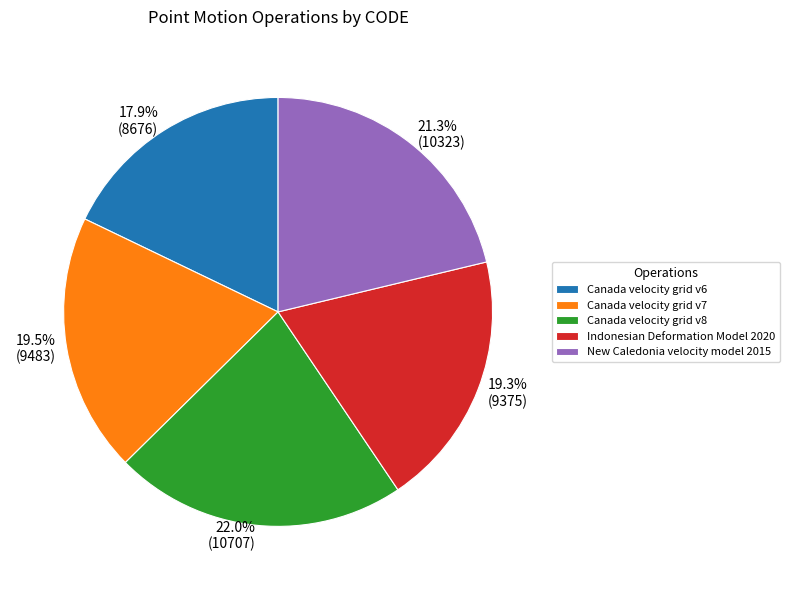

Which has a higher value, New Caledonia velocity model 2015 or Canada velocity grid v8?

Canada velocity grid v8